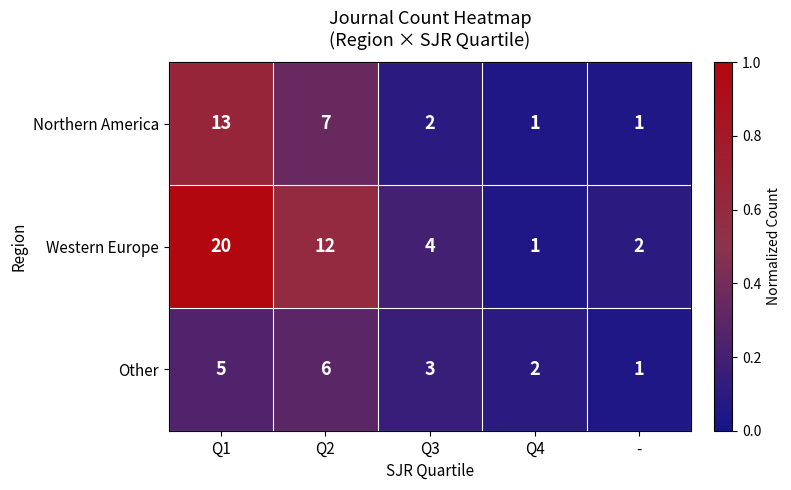

What is the difference between the maximum and minimum values in the Other series?

5